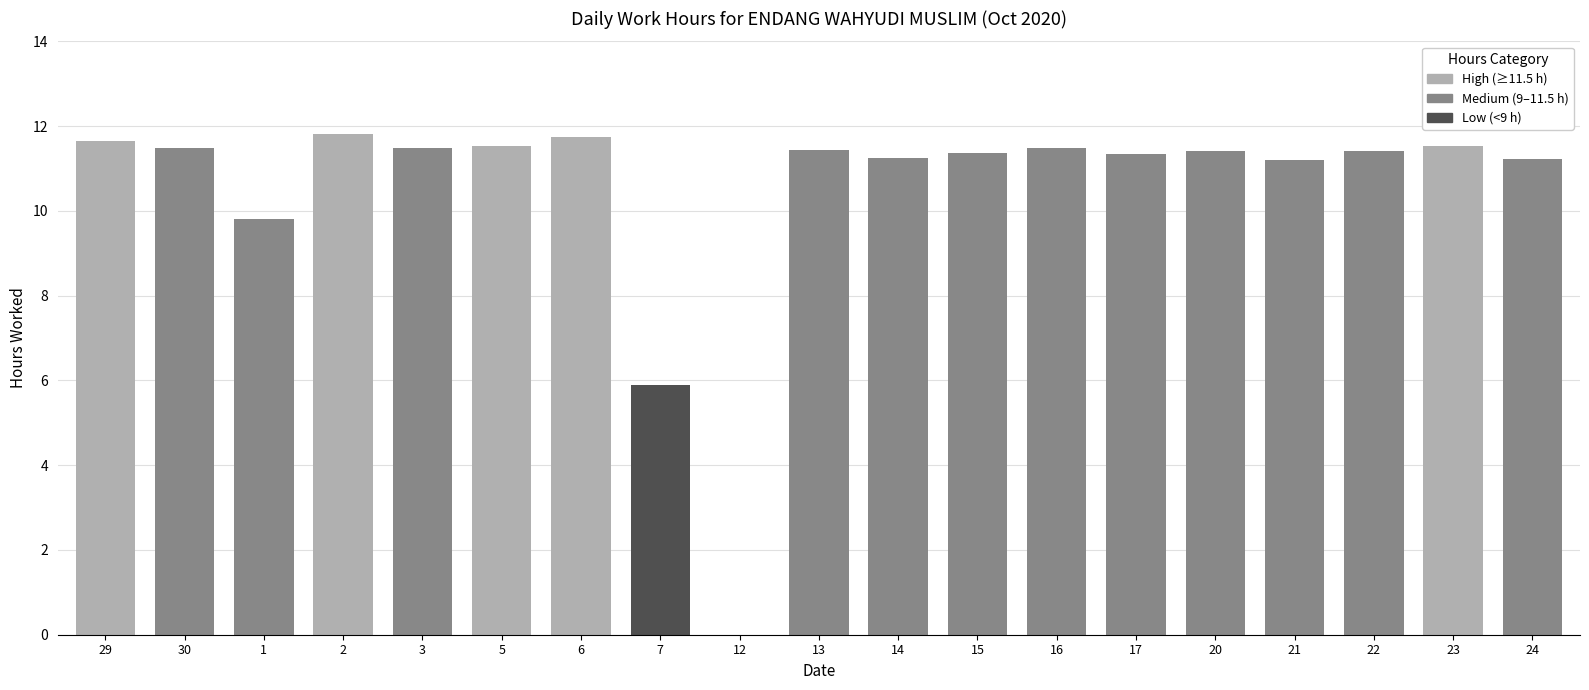

How many values are below 11?

3